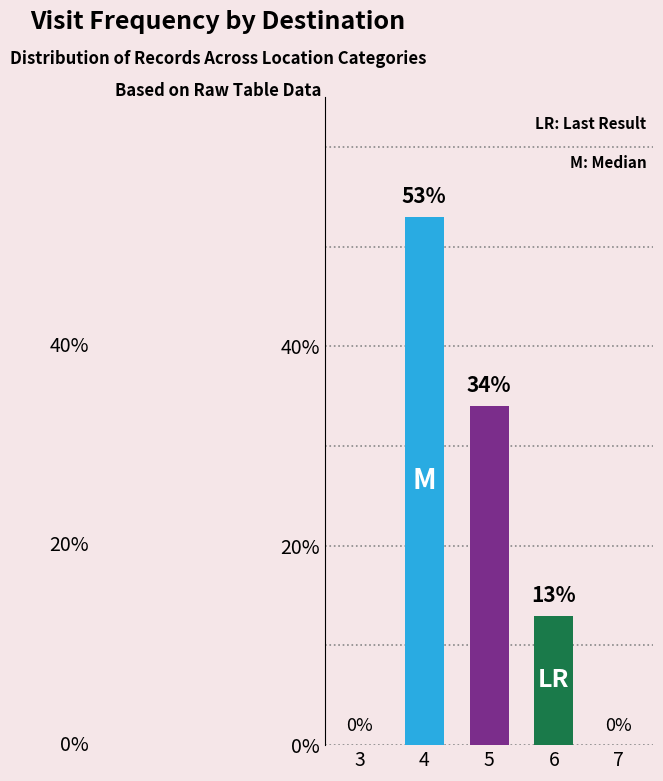

What is the maximum value shown in the chart?

53